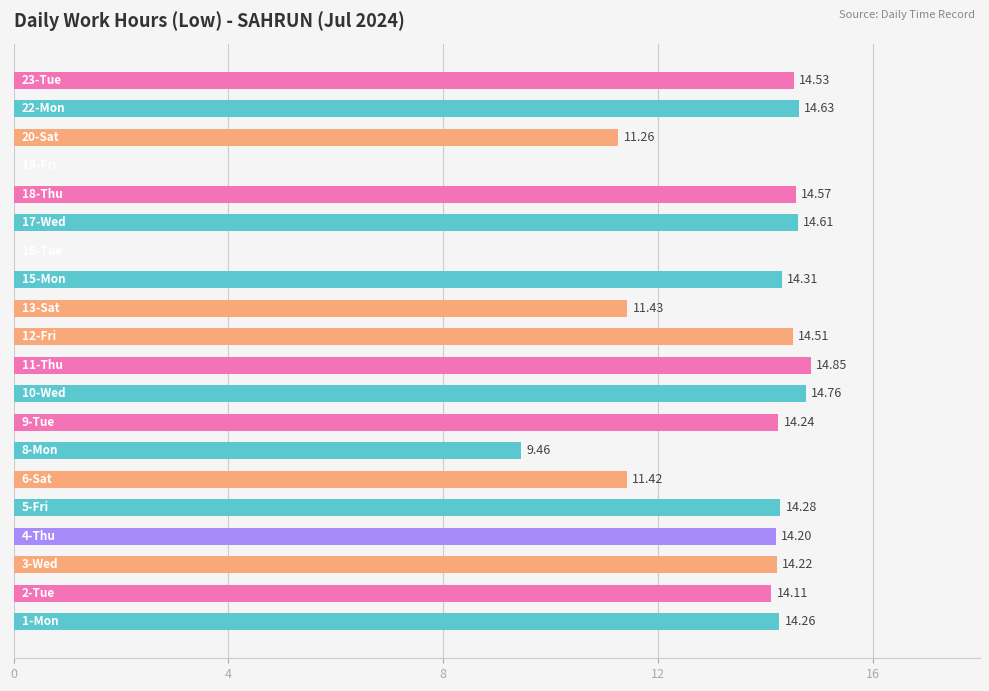

How many data points are above 14?

14